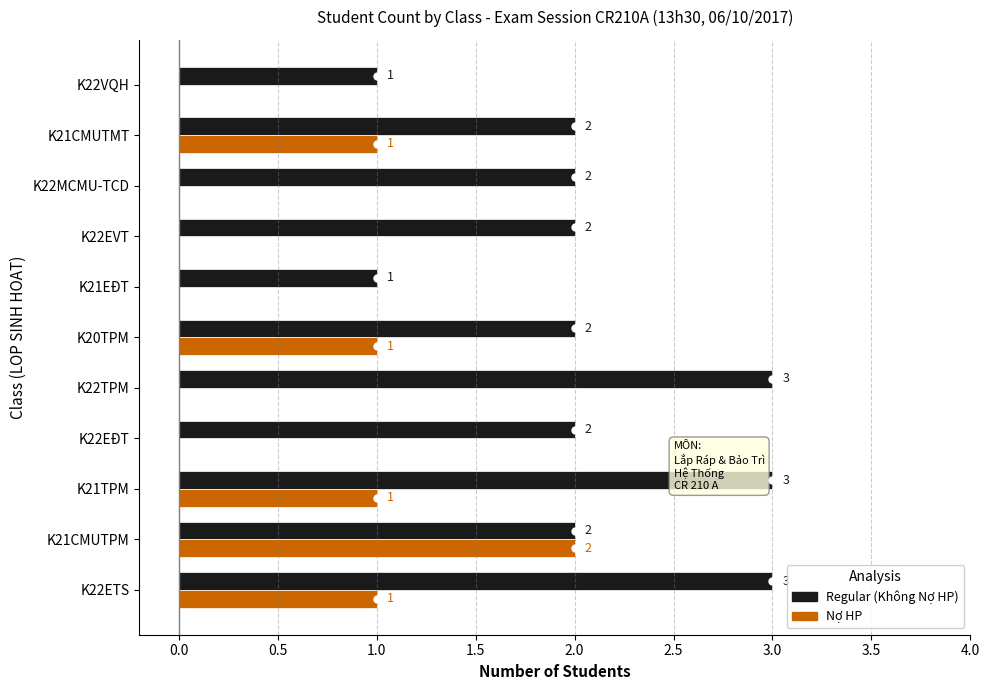

What is the sum of all Nợ HP values?

6